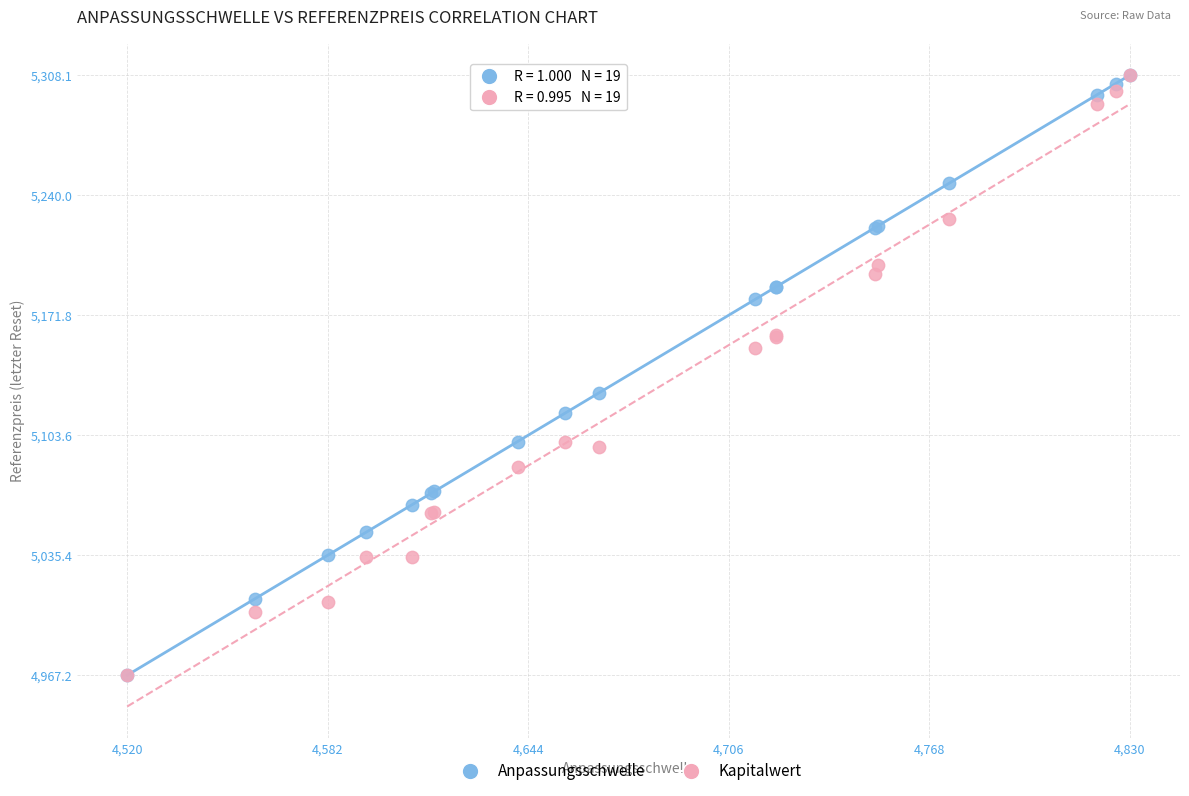

Across all series, what Y value is closest to 5137?

5127.8